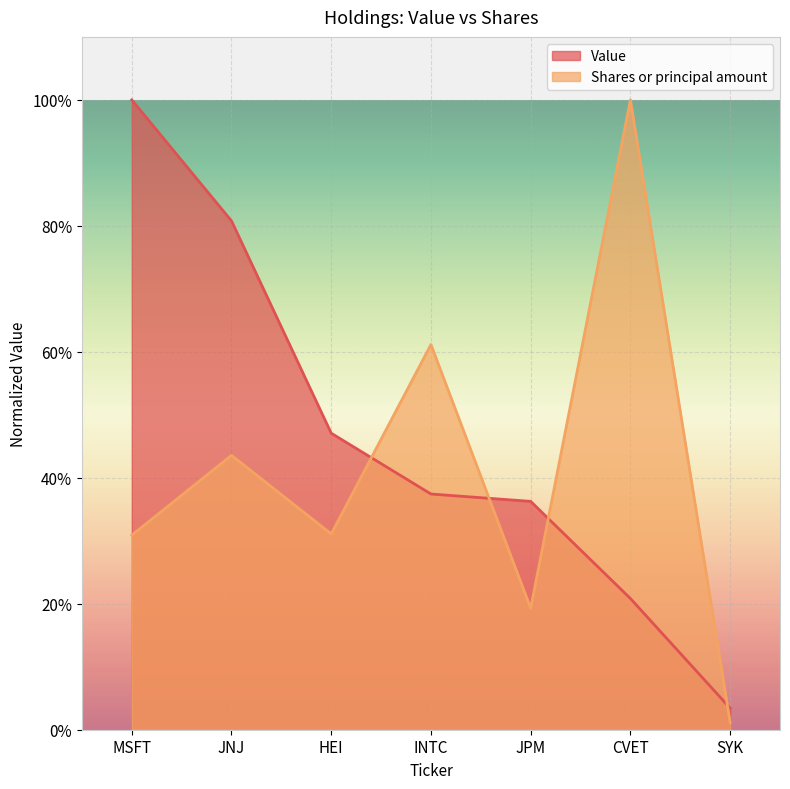

True or false: Value has a value of 0.6 at INTC.

False